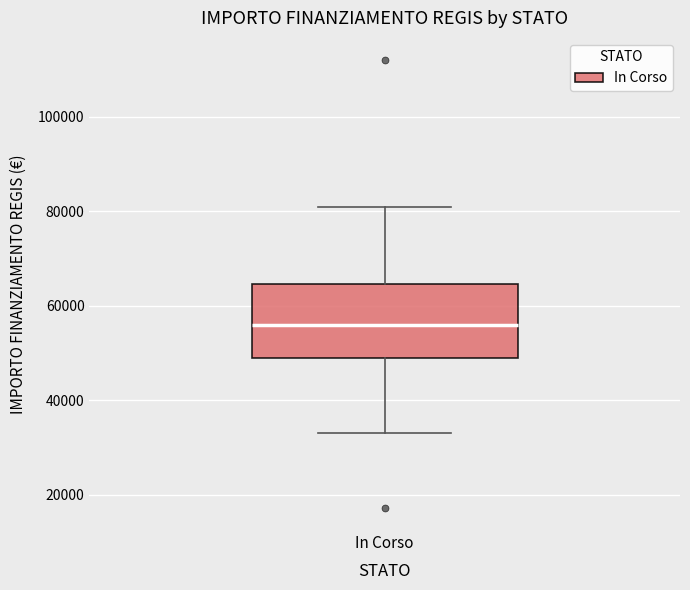

Where is the lower edge of the box for In Corso on the y-axis? The values are not printed on the chart, so give them approximately, as read against the axis.

50000